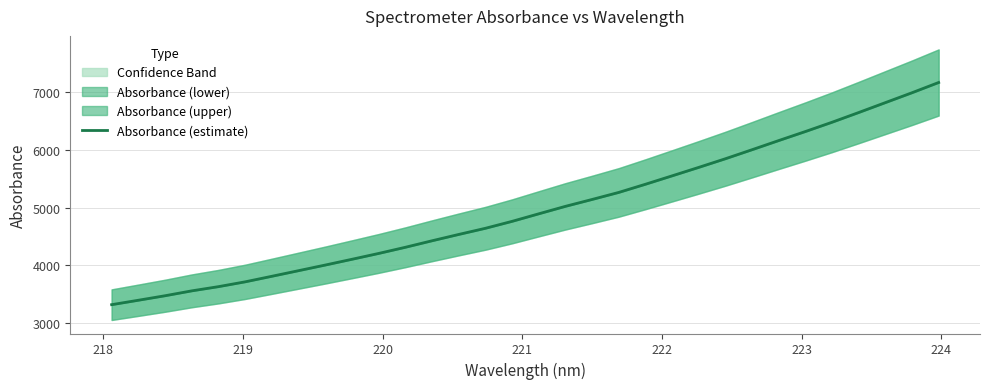

Count the number of values greater than 4893.

16